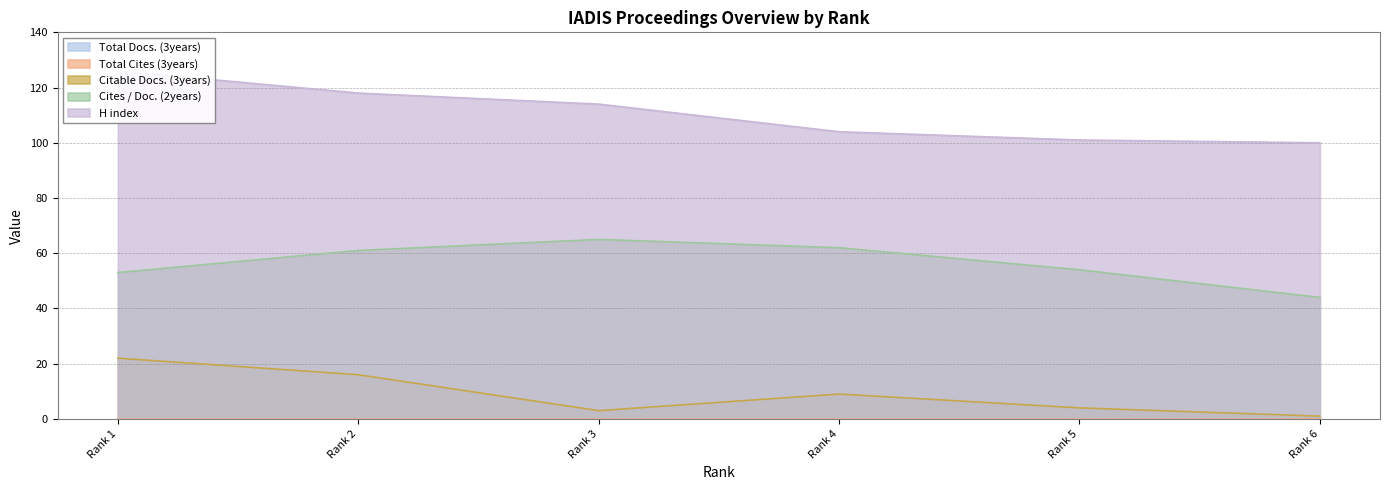

How many lines are shown in the chart?

3